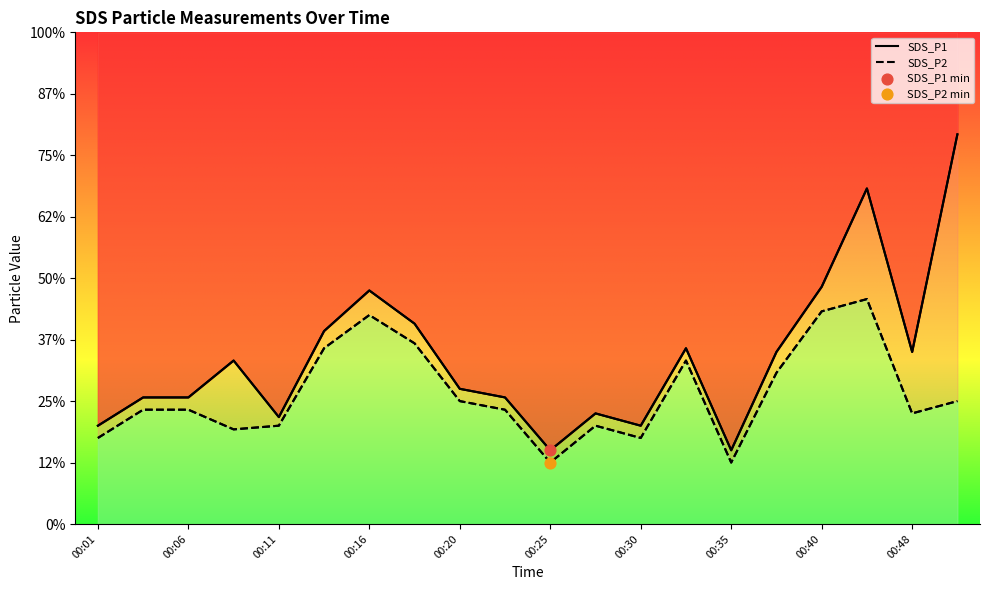

Which series has the widest spread of Y values?

SDS_P1